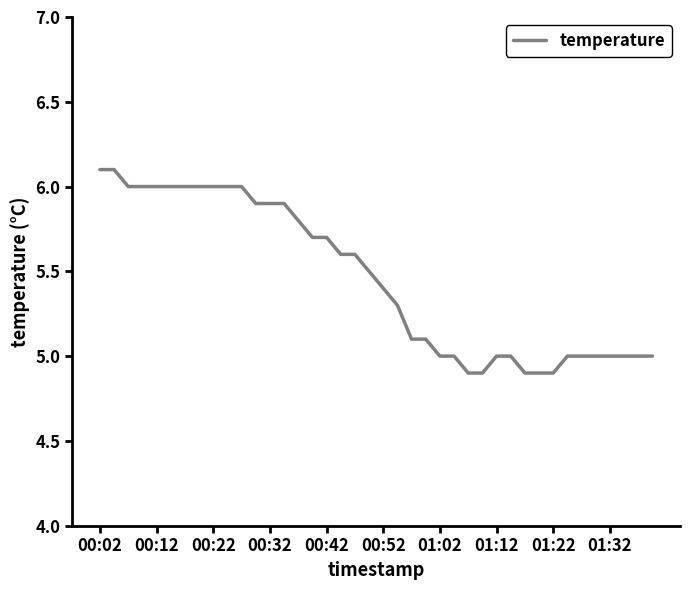

What is the difference between the maximum and minimum values?

1.2